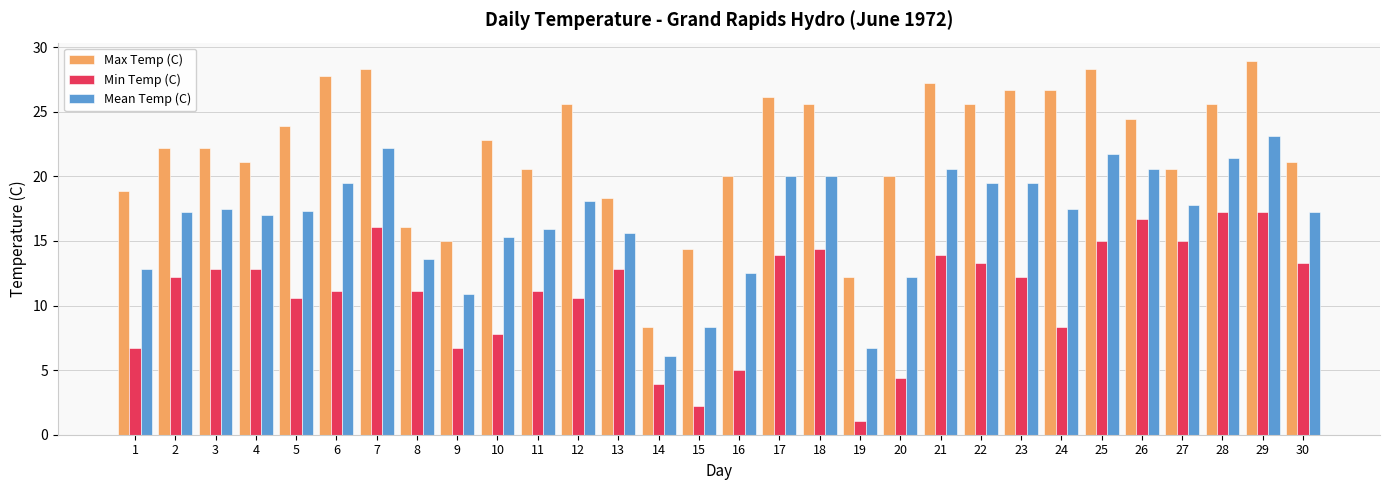

How many data points does each series have?

30